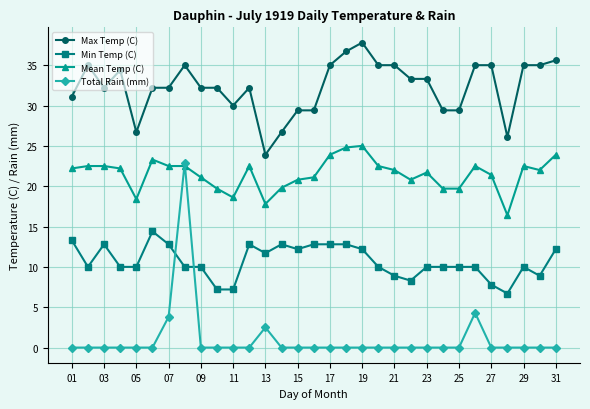

True or false: Total Rain (mm) has more than 0 points higher than both neighbors.

True